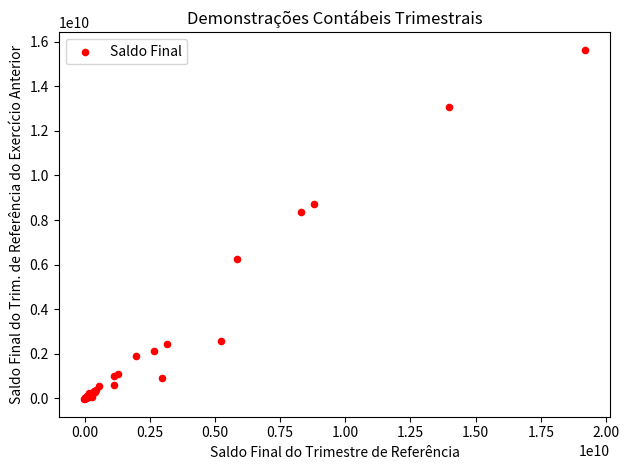

What Y value in the scatter plot is closest to 7795816246?

8343379469.4